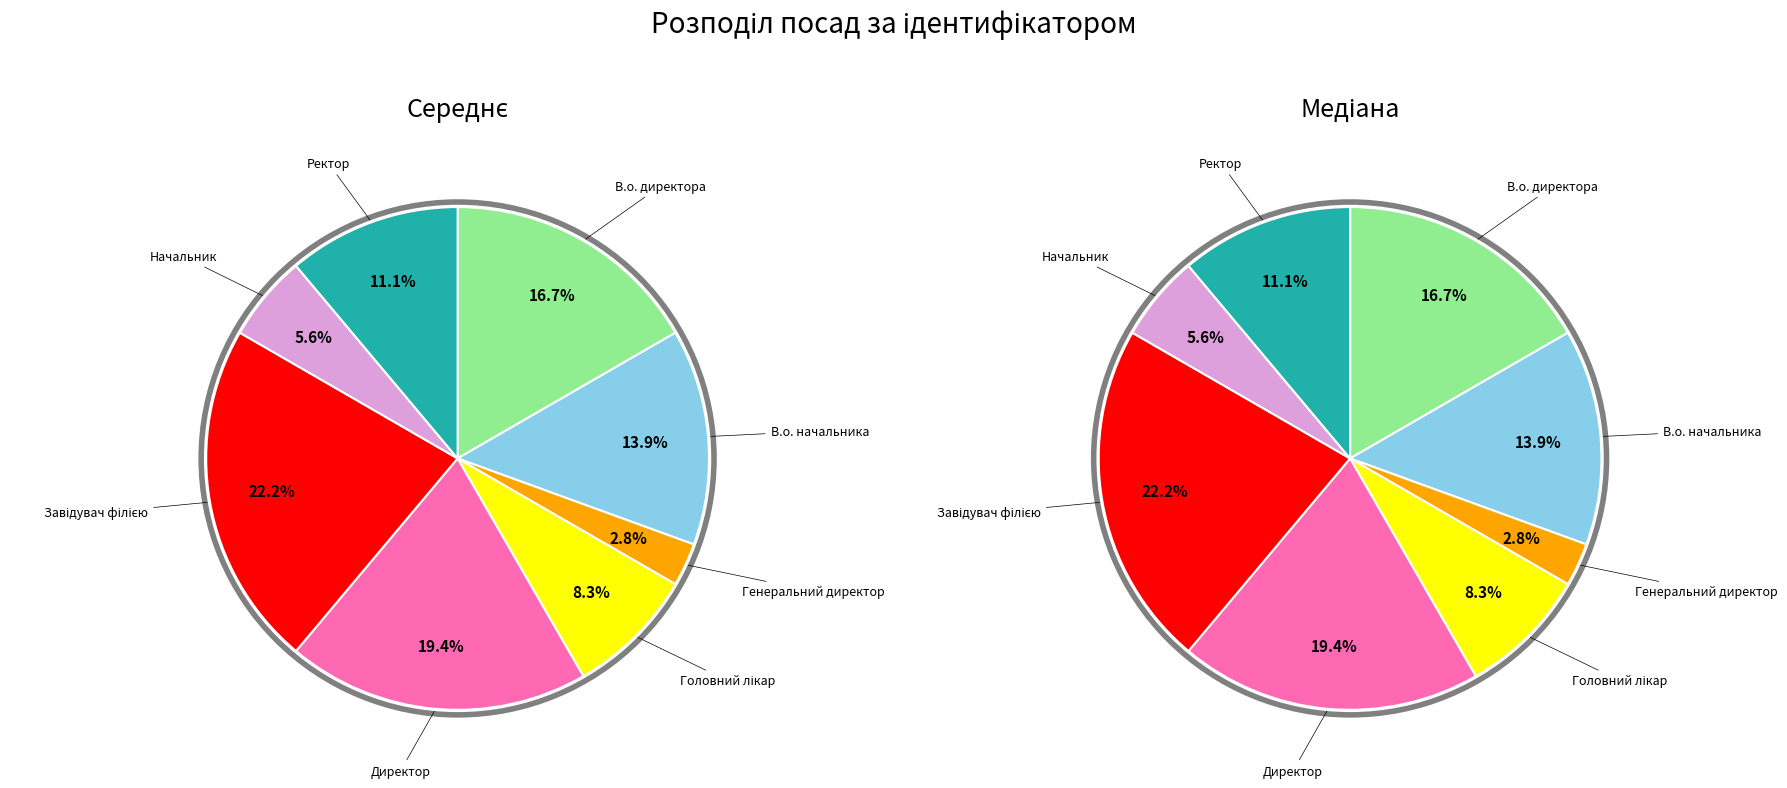

Which category has the biggest portion of the pie?

Завідувач філією